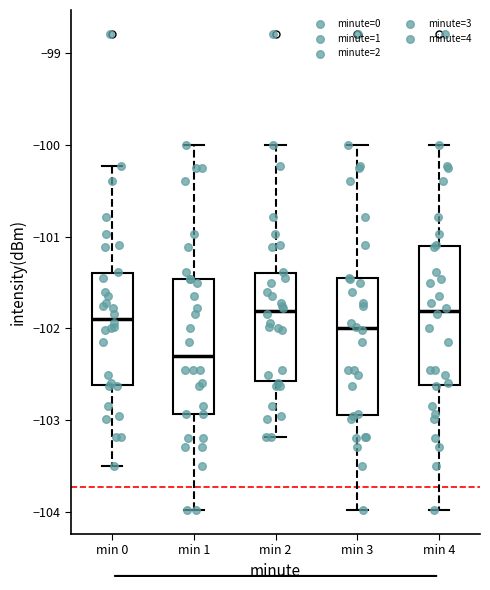

Reading left to right, transcribe this box plot: for each box, give where its median line is, the range the box spans, and where its two whiskers end, as read against the y-axis. The values are not printed on the chart, so give them approximately, as read against the axis.

min 0: median -101.9, box -102.6 to -101.4, whiskers -103.5 to -100.2
min 1: median -102.3, box -102.9 to -101.5, whiskers -104.0 to -100.0
min 2: median -101.8, box -102.6 to -101.4, whiskers -103.2 to -100.0
min 3: median -102.0, box -102.9 to -101.5, whiskers -104.0 to -100.0
min 4: median -101.8, box -102.6 to -101.1, whiskers -104.0 to -100.0